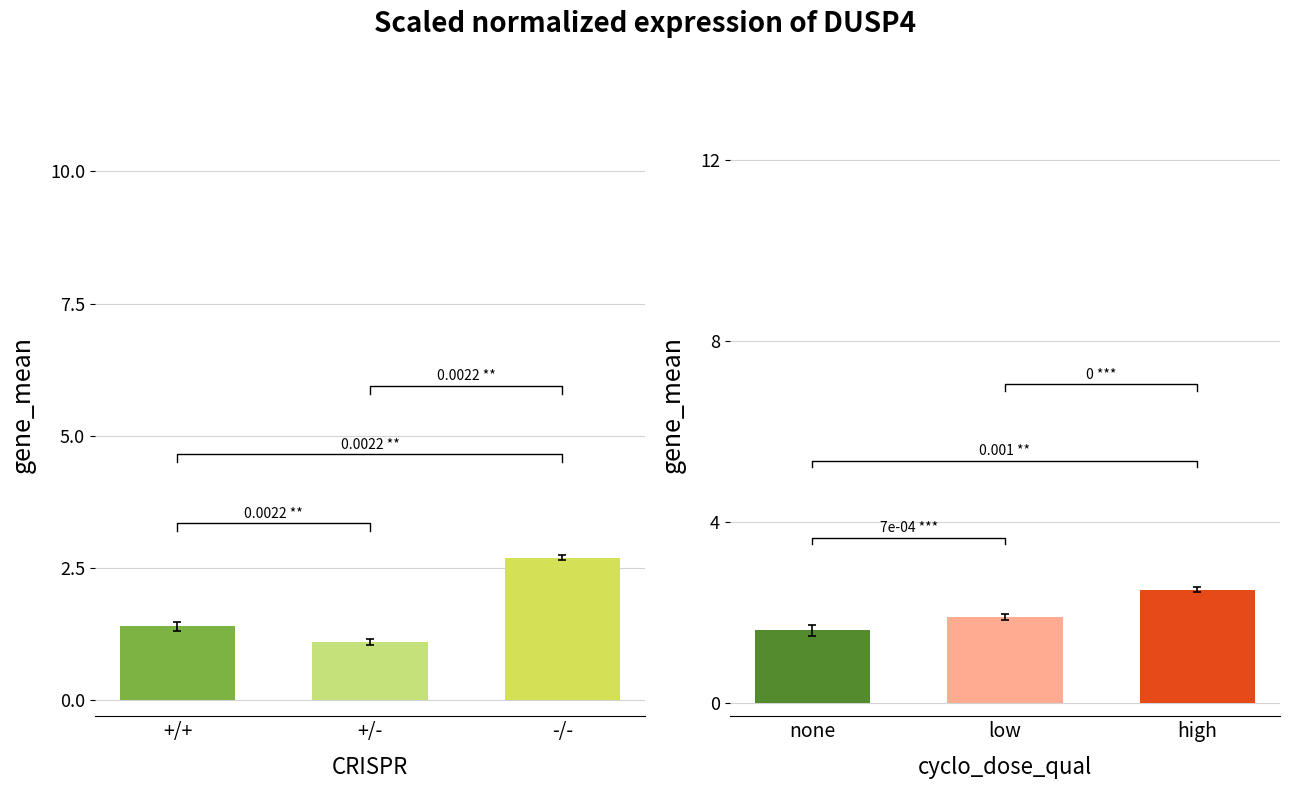

What is the maximum value shown in the chart?

2.7